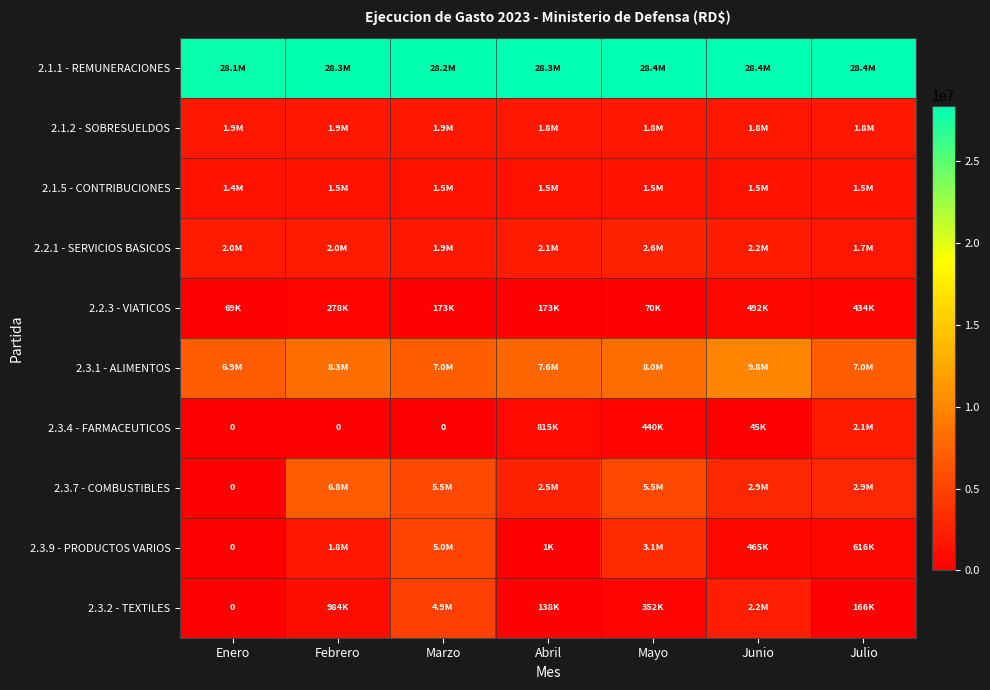

How many values in the 2.2.3 - VIATICOS series are below 172950?

3